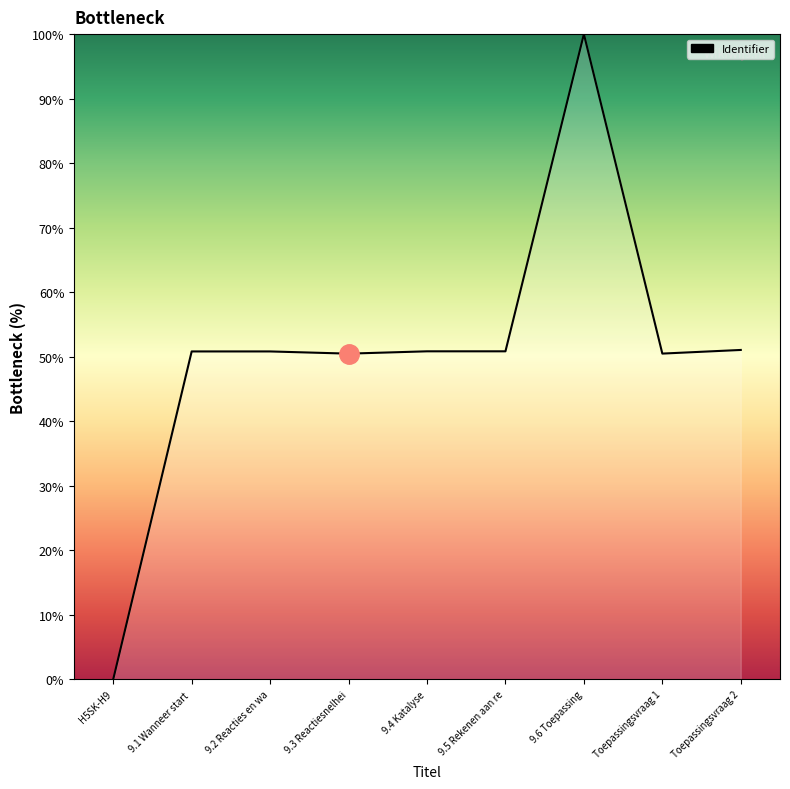

Does the chart display data point markers on the line(s)?

No